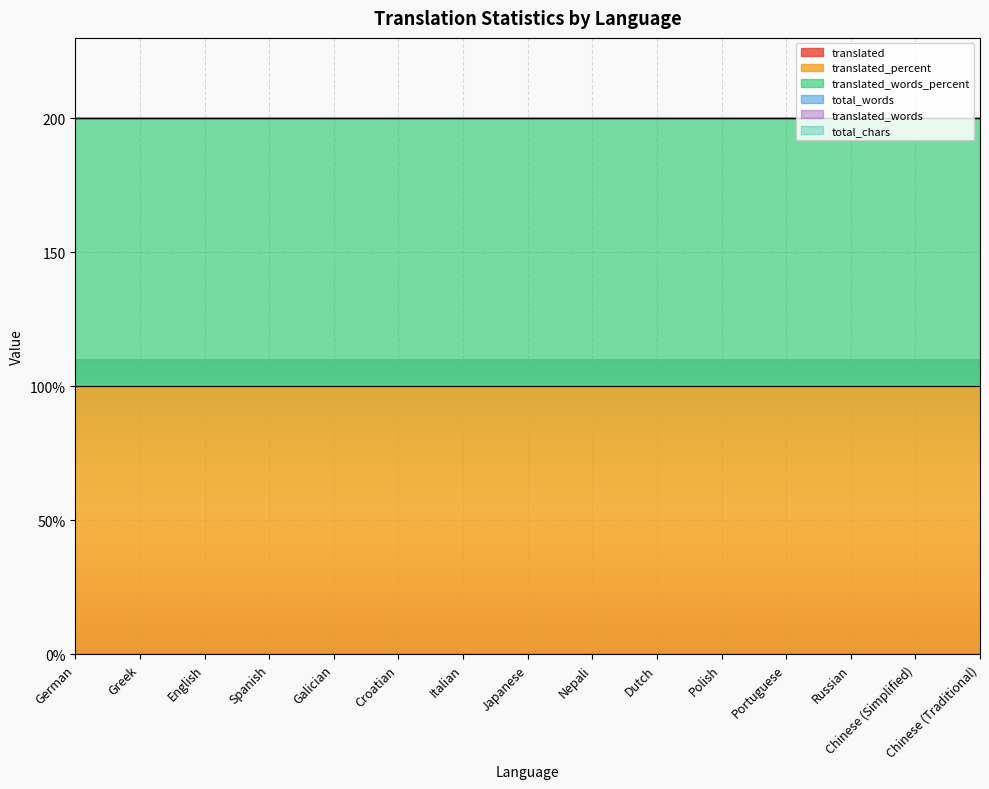

True or false: translated has more than 0 interior local peaks.

False